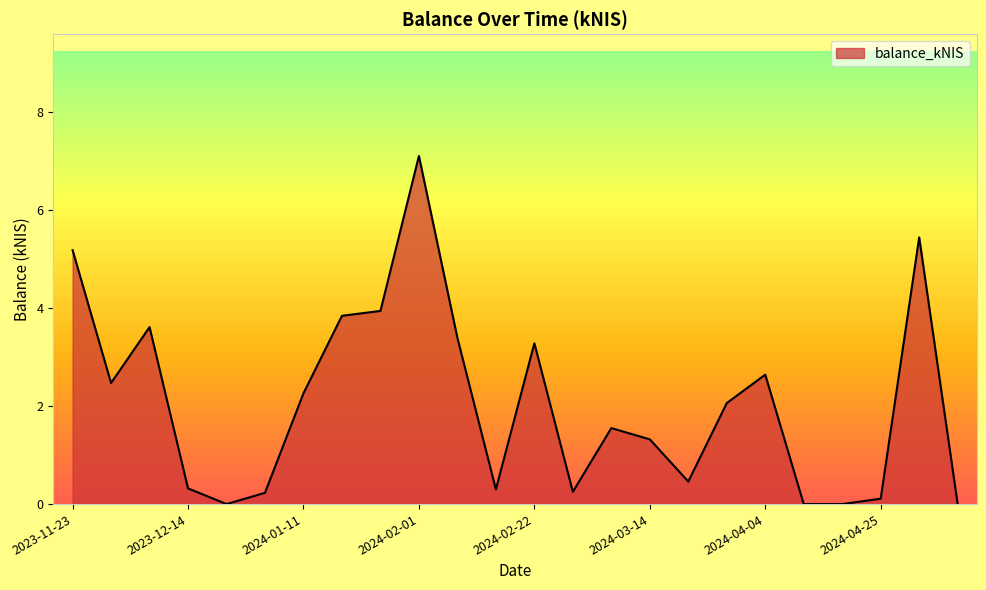

What is the difference between the maximum and minimum values?

7.1